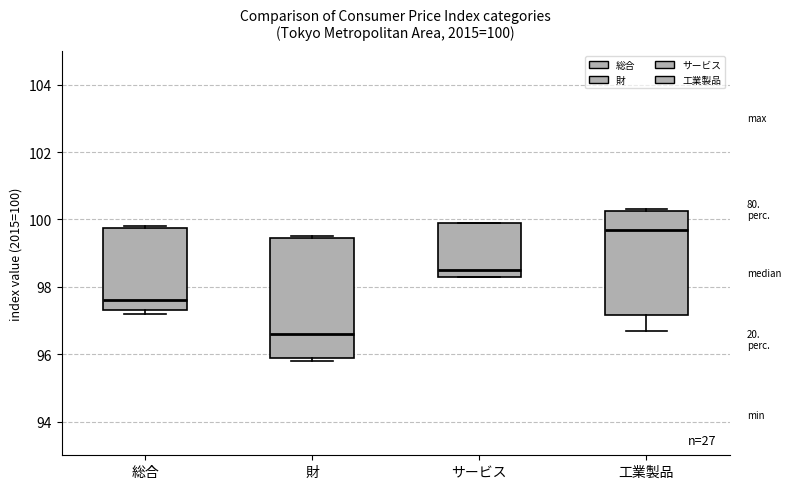

Which box has the lowest median line?

財